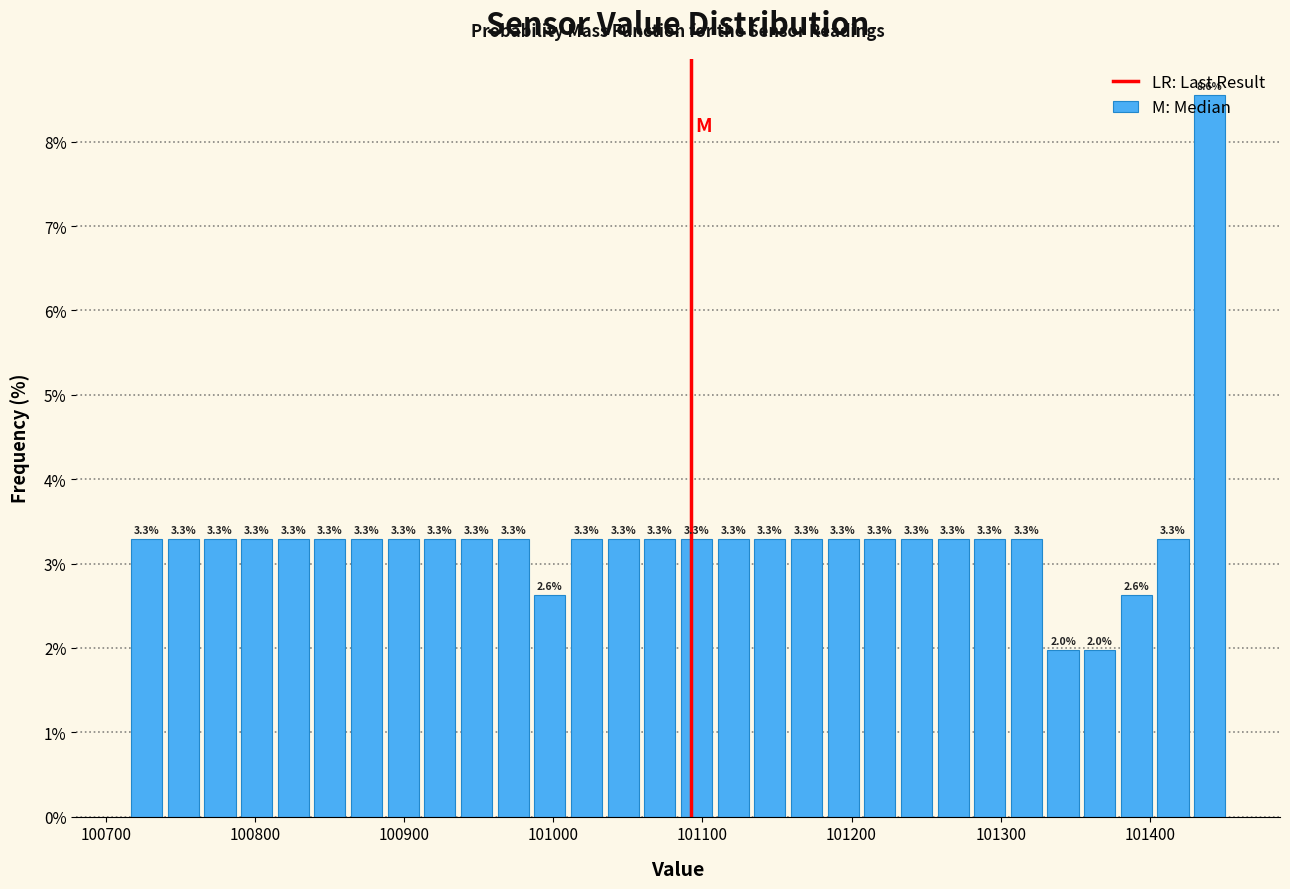

Read against the x-axis, roughly where is the centre of the tallest bar?

101440